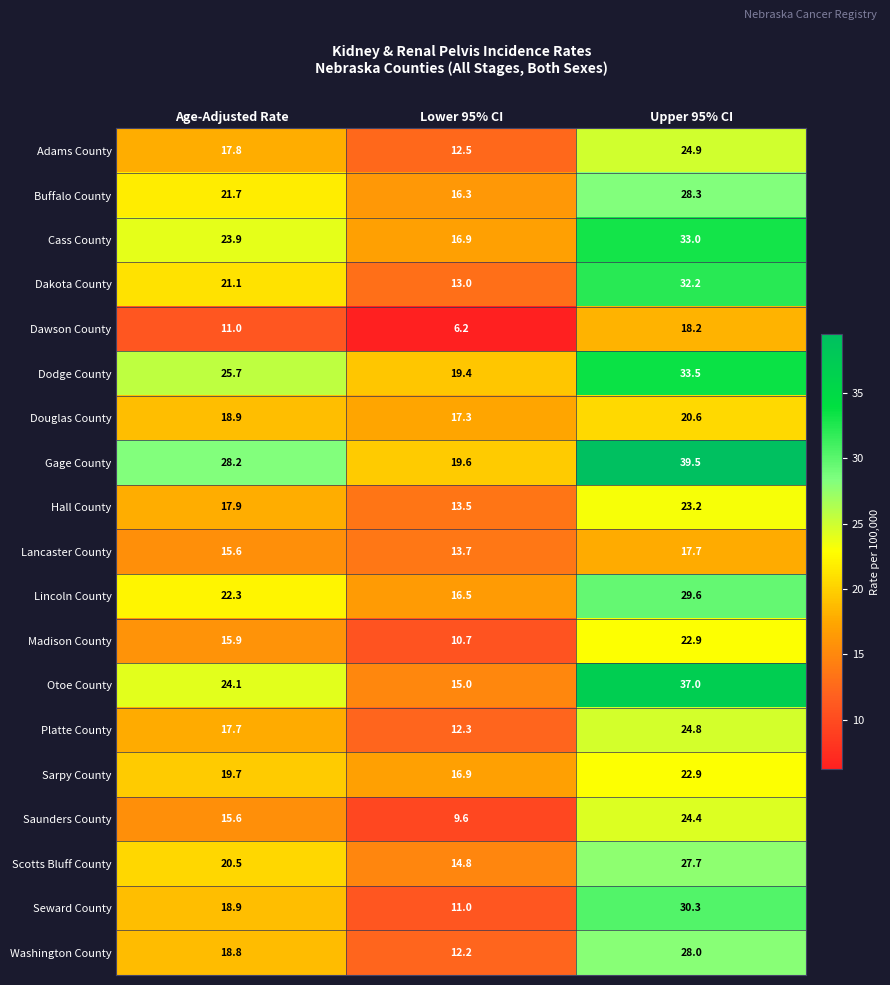

List the labels in order of Lincoln County value, largest first.

Upper 95% CI, Age-Adjusted Rate, Lower 95% CI